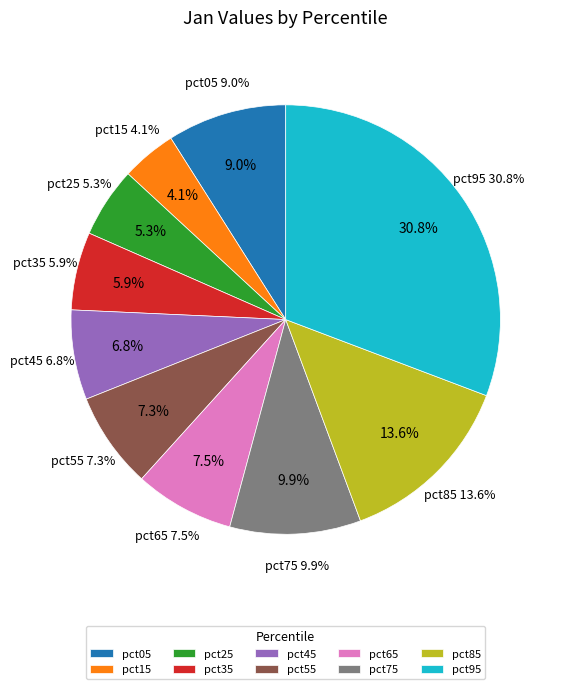

Is there any slice that represents more than half of the pie?

No